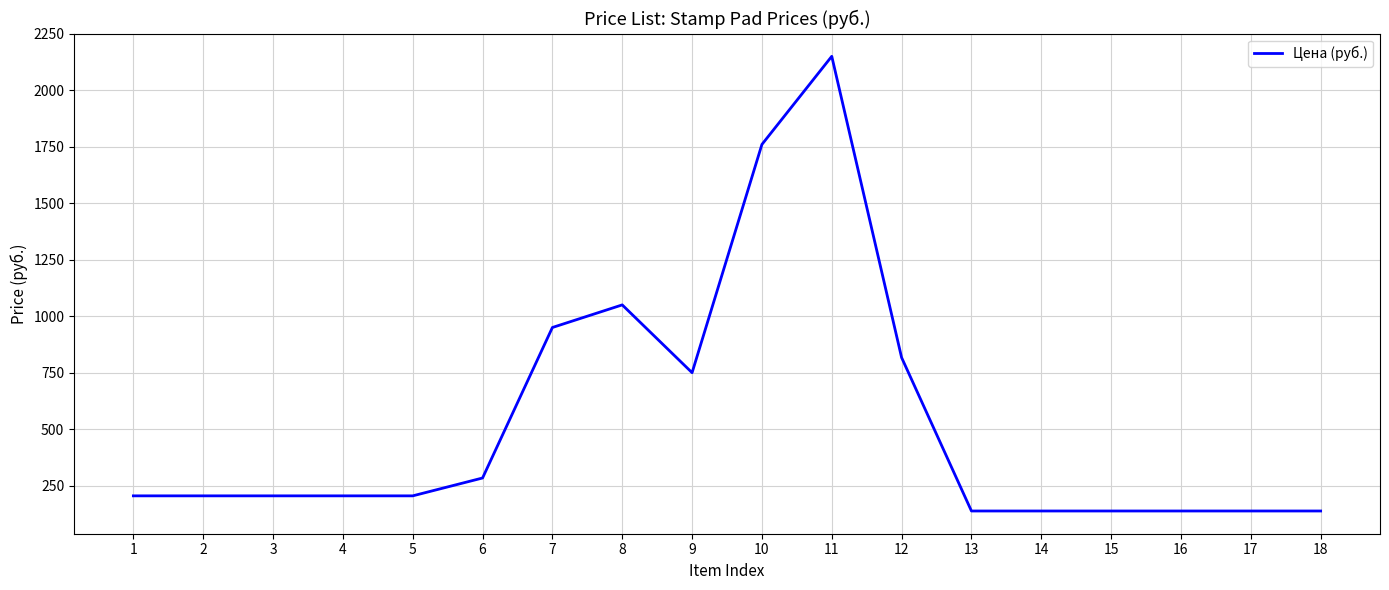

How many series are shown in this chart?

1